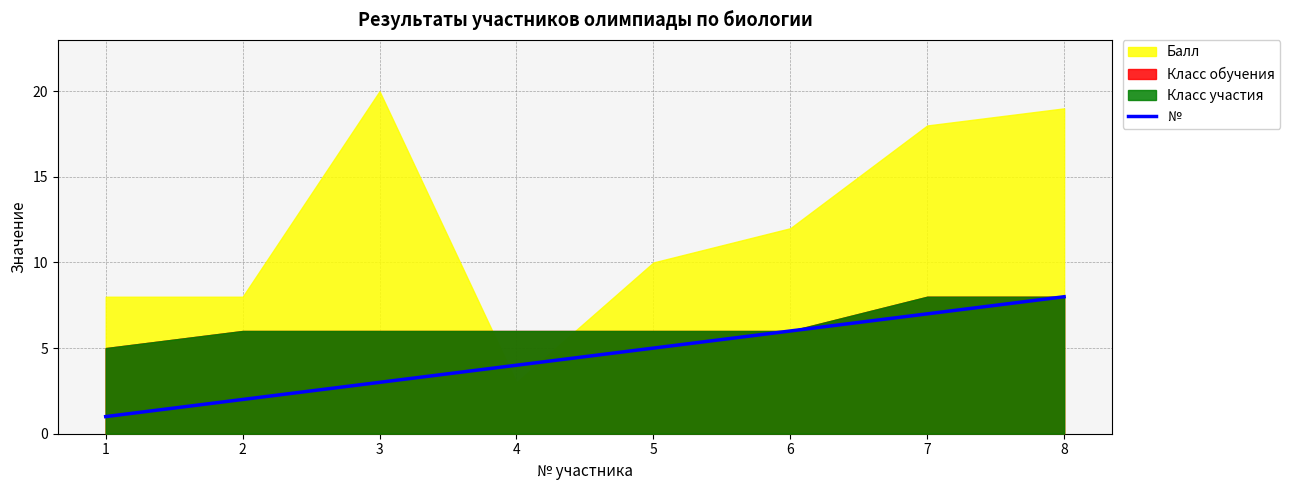

At which label does № reach its peak?

8